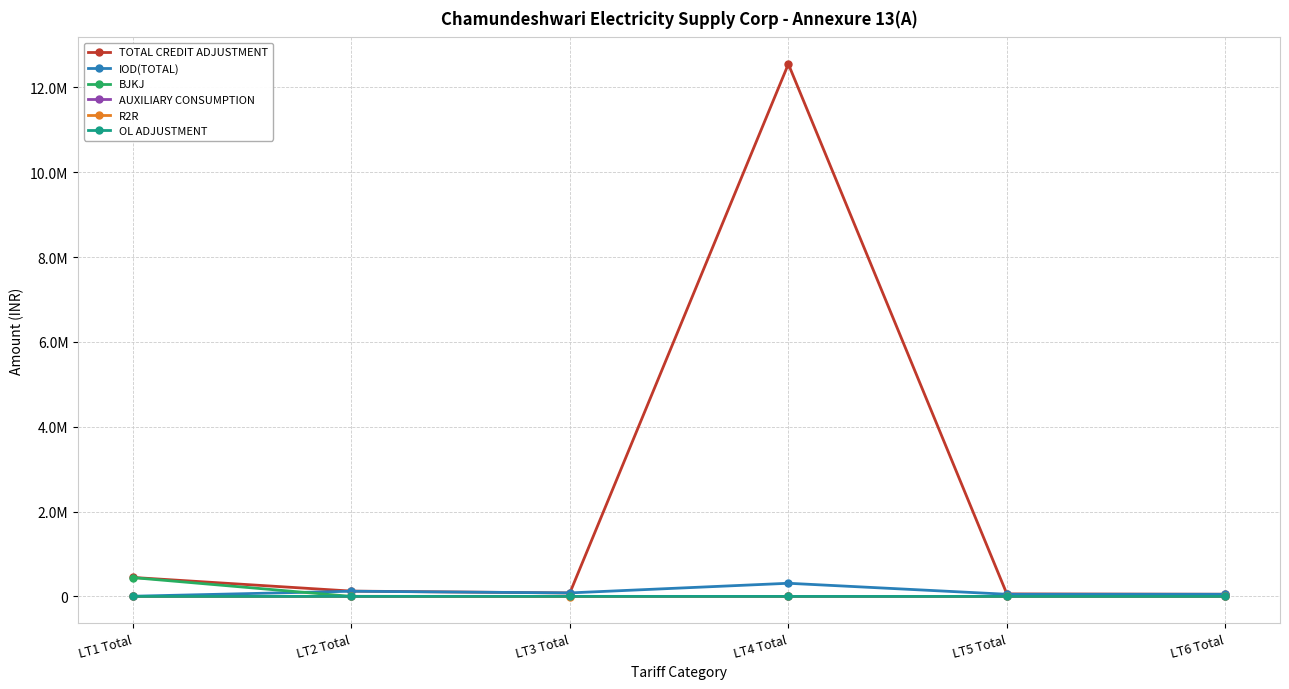

What are all the series names shown in the legend?

TOTAL CREDIT ADJUSTMENT, IOD(TOTAL), BJKJ, AUXILIARY CONSUMPTION, R2R, OL ADJUSTMENT